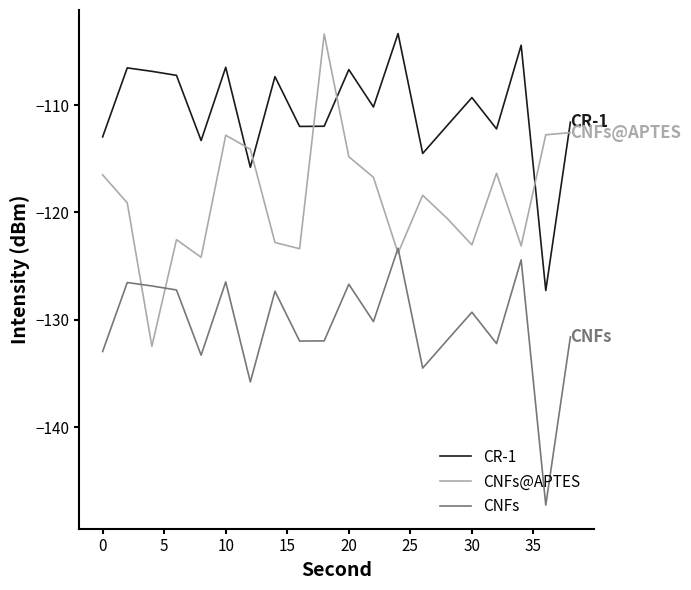

How many values in the CR-1 series exceed -110?

9